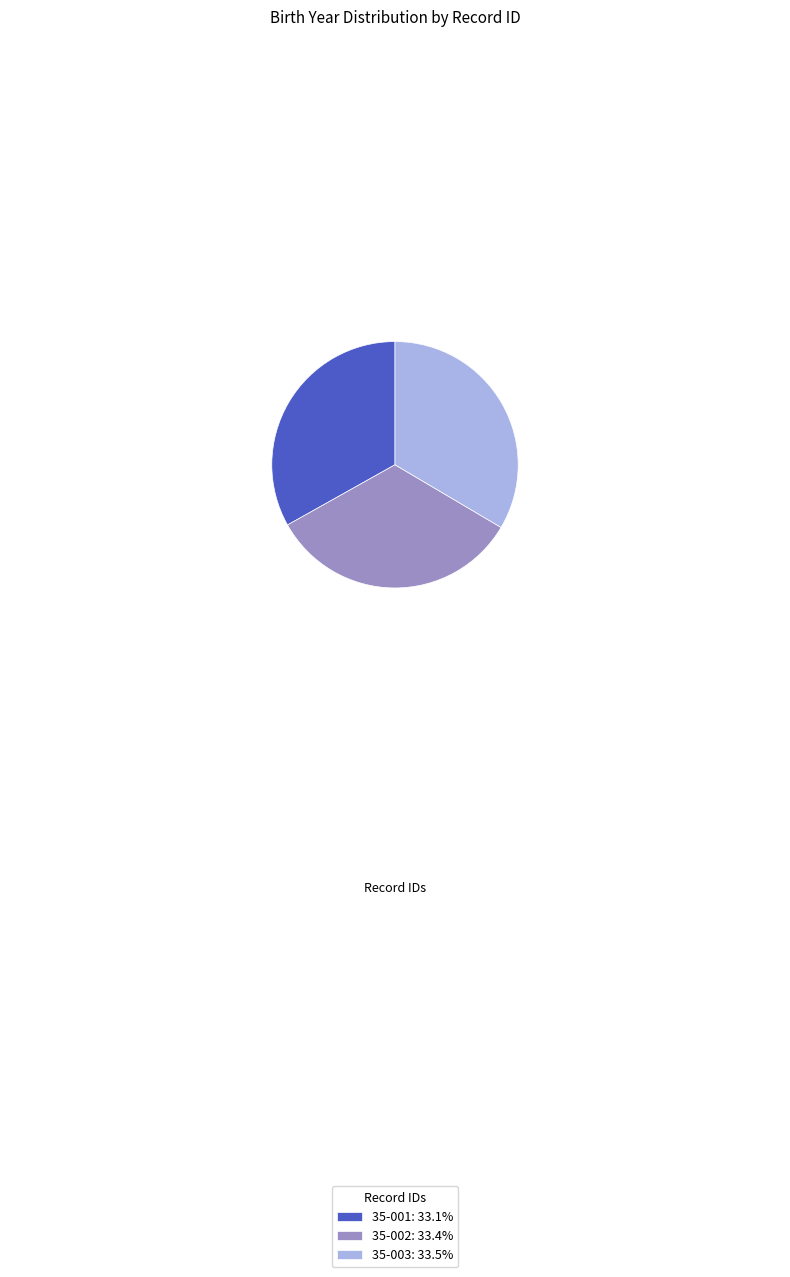

Approximately how many times larger is the value at 35-001: 33.1% compared to 35-002: 33.4%?

1.0